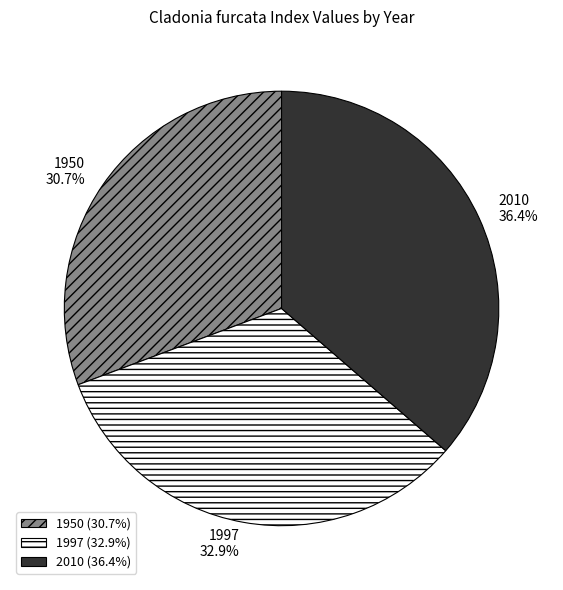

Which category has the smallest portion of the pie?

1950